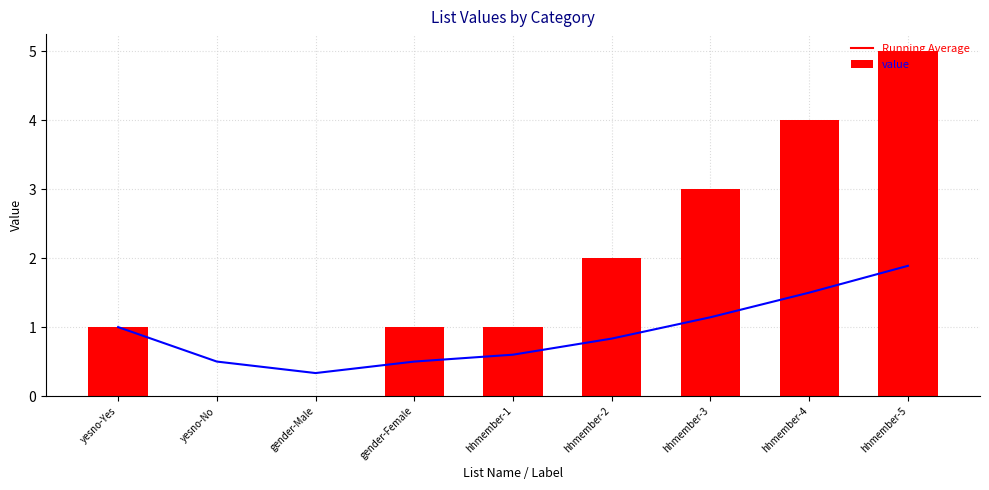

At which label does value reach its minimum?

yesno-No